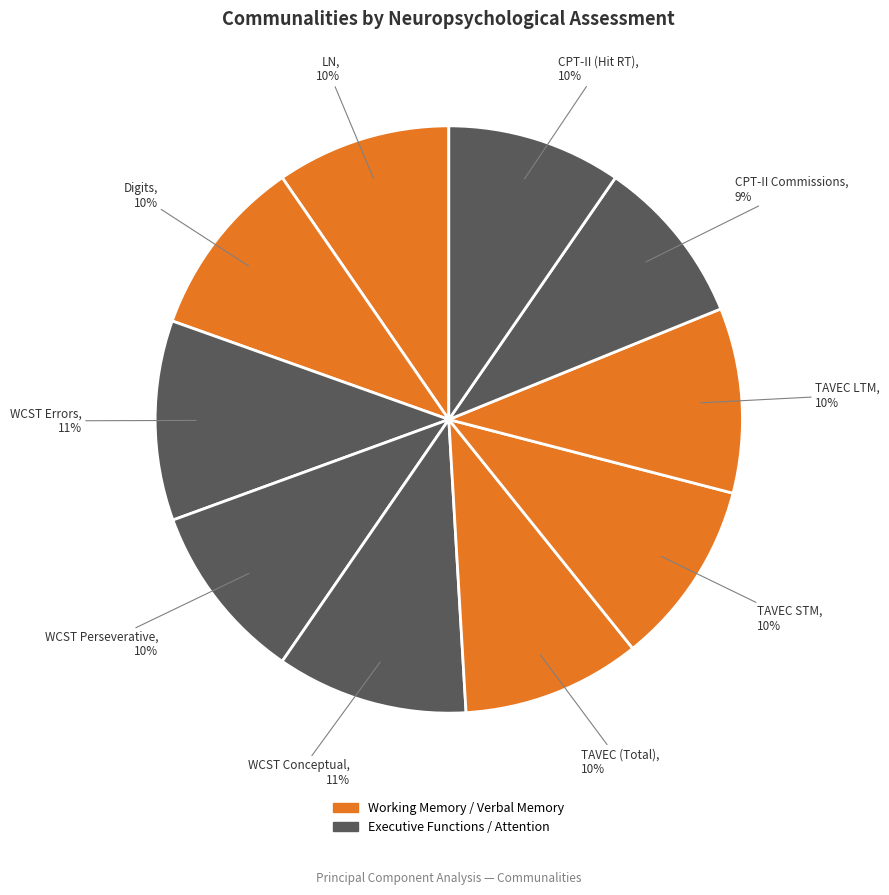

To the nearest percent, what is the combined percentage of WCST Errors and TAVEC STM?

21%